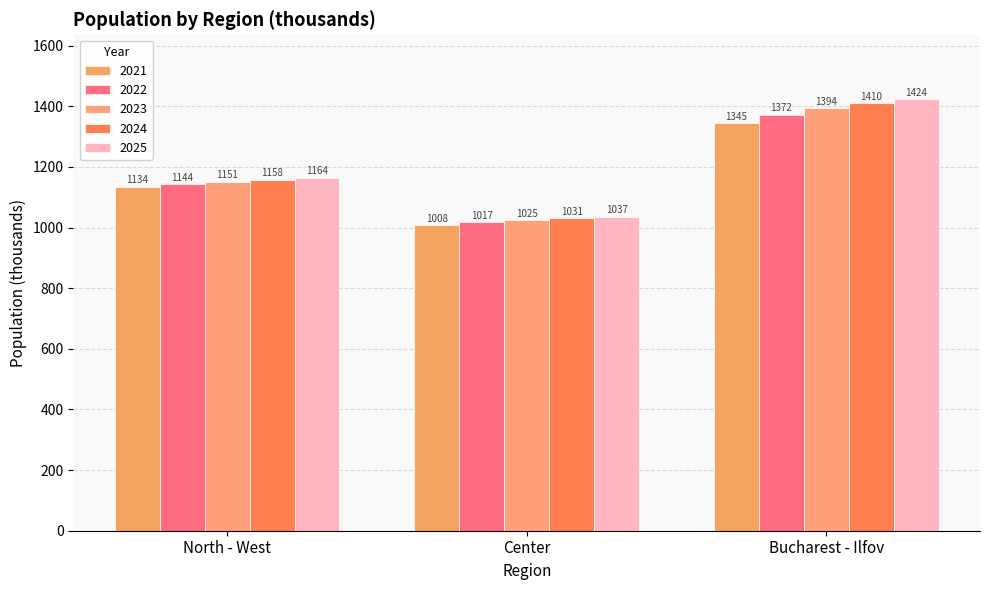

Which series has the largest total across all categories?

2025